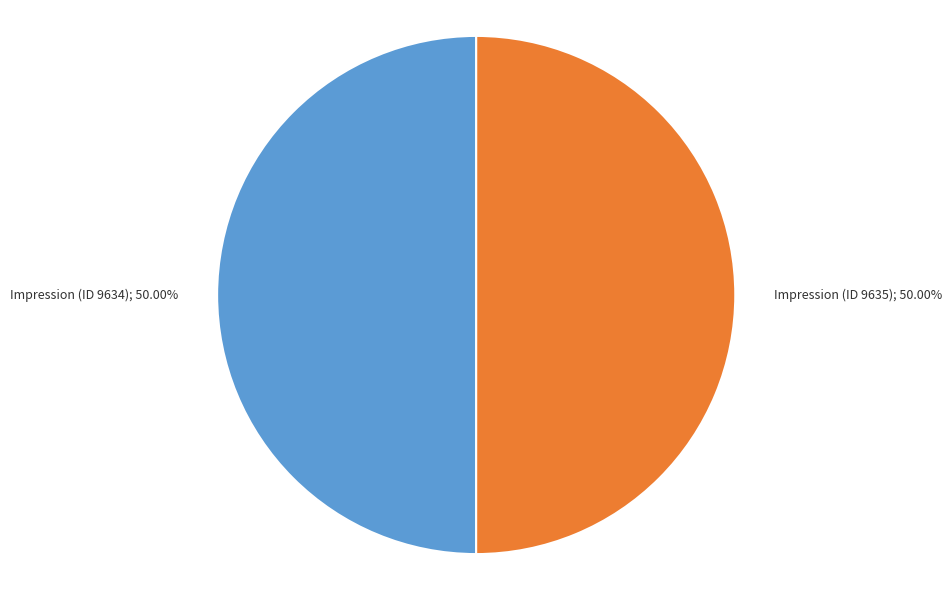

What is the ratio of the value at Impression (ID 9634); 50.00% to the value at Impression (ID 9635); 50.00%?

1.0